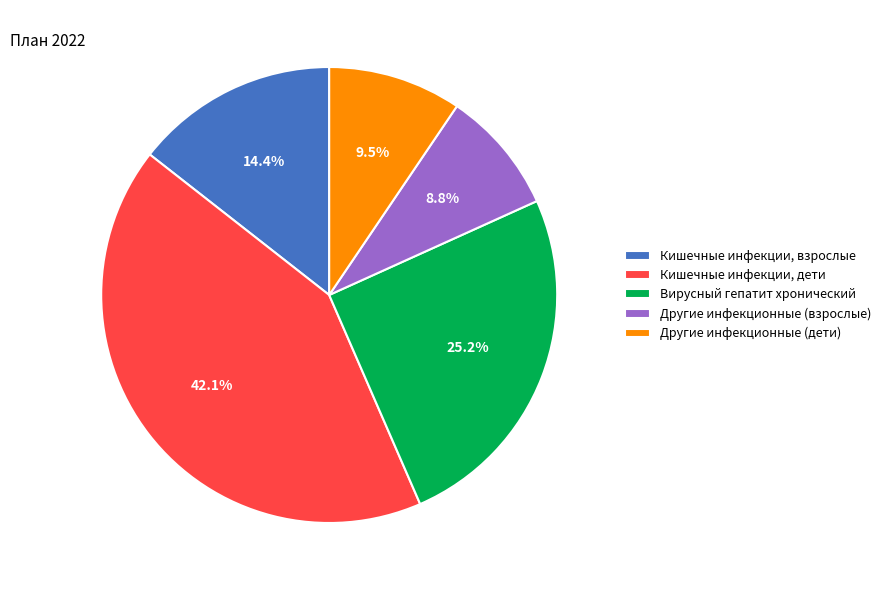

What percentage is the Кишечные инфекции, дети slice, to the nearest percent?

42%